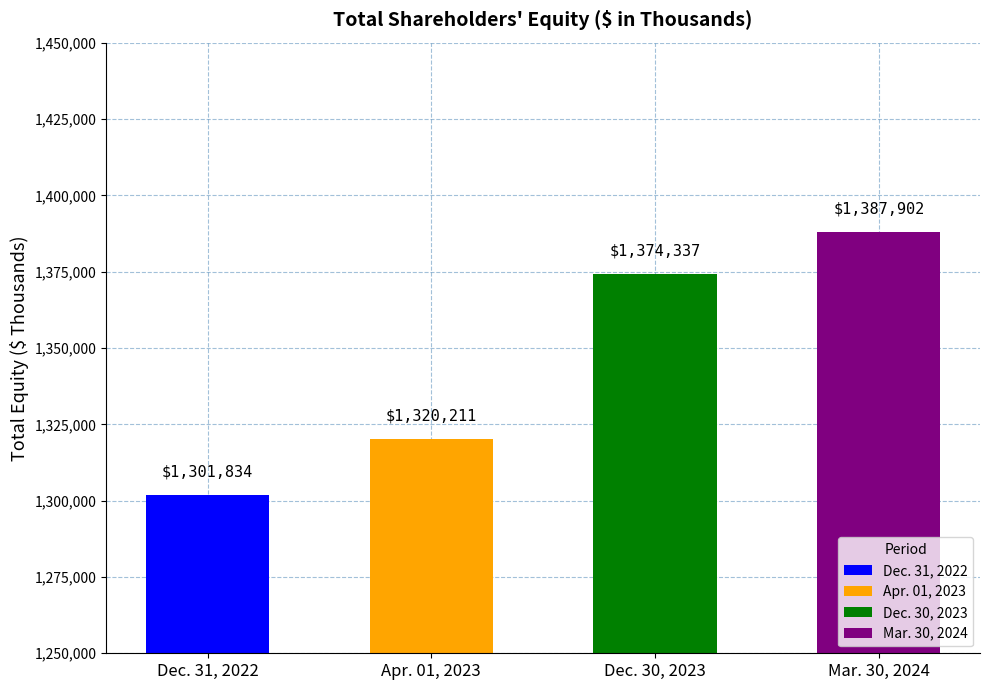

What is the label of the 1st bar from the right?

Mar. 30, 2024